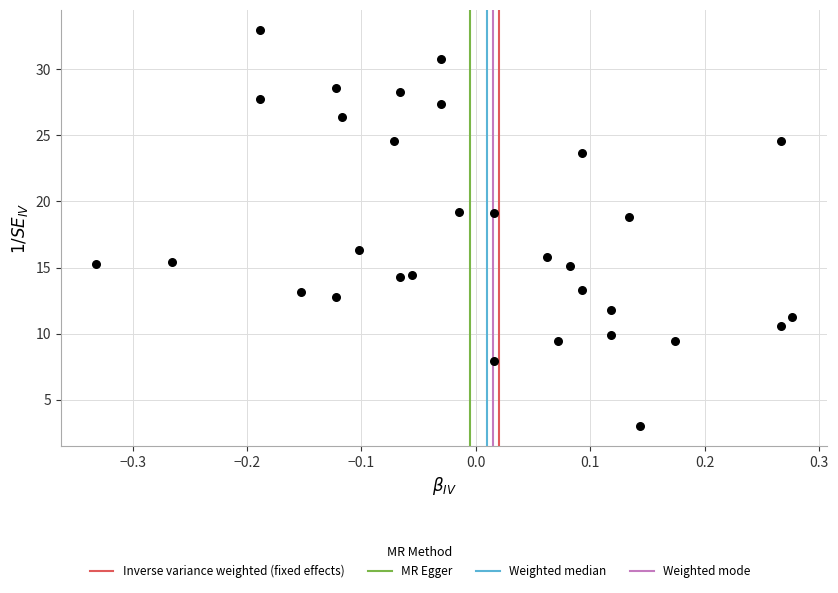

What is the range of X values (max minus min)?

0.6